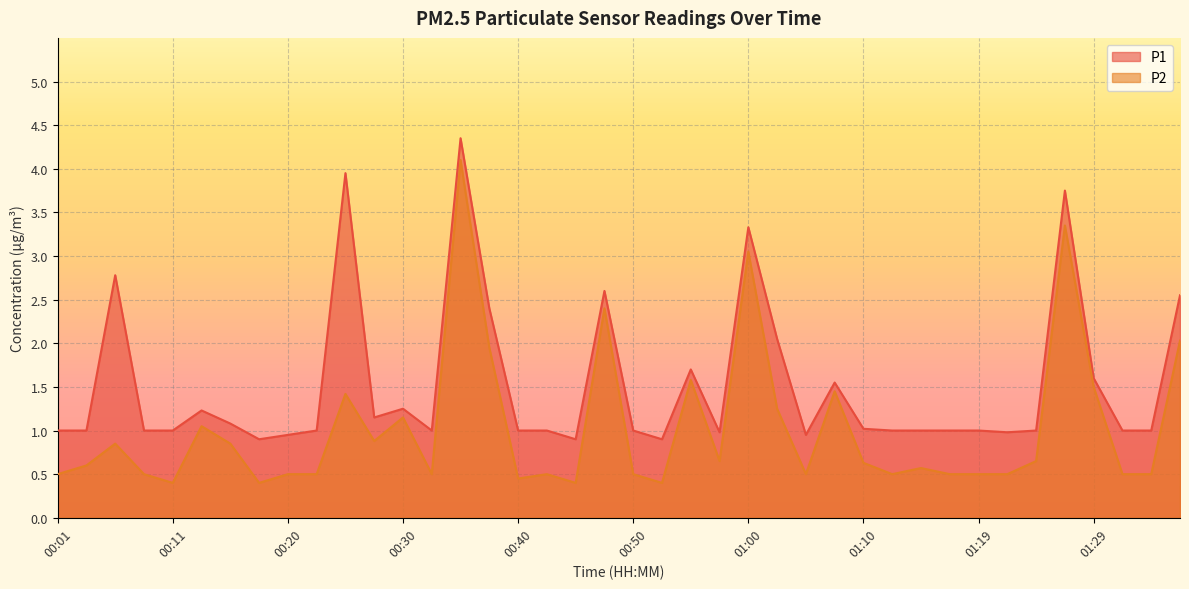

The value of P2 at 01:05 is 0.5. True or false?

True